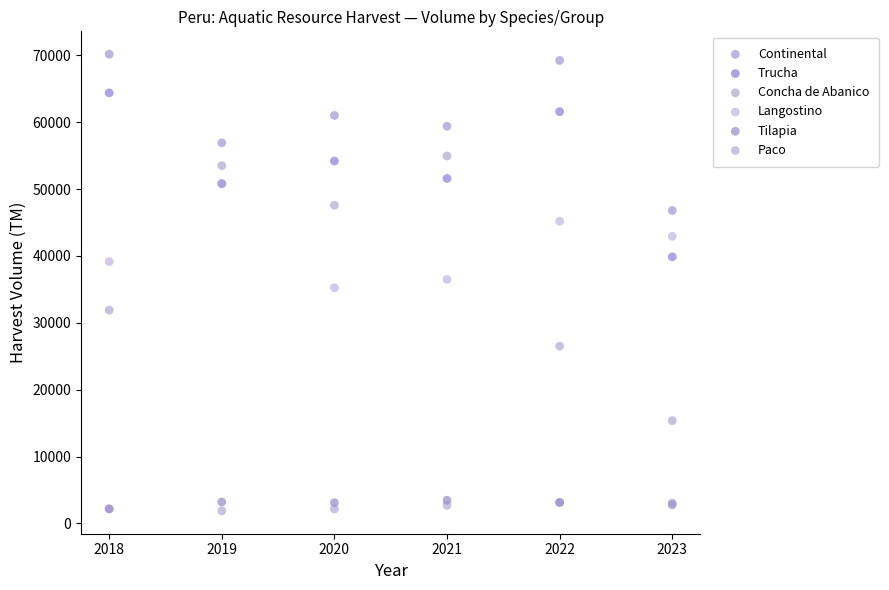

What are all the series names shown in the legend?

Continental, Trucha, Concha de Abanico, Langostino, Tilapia, Paco